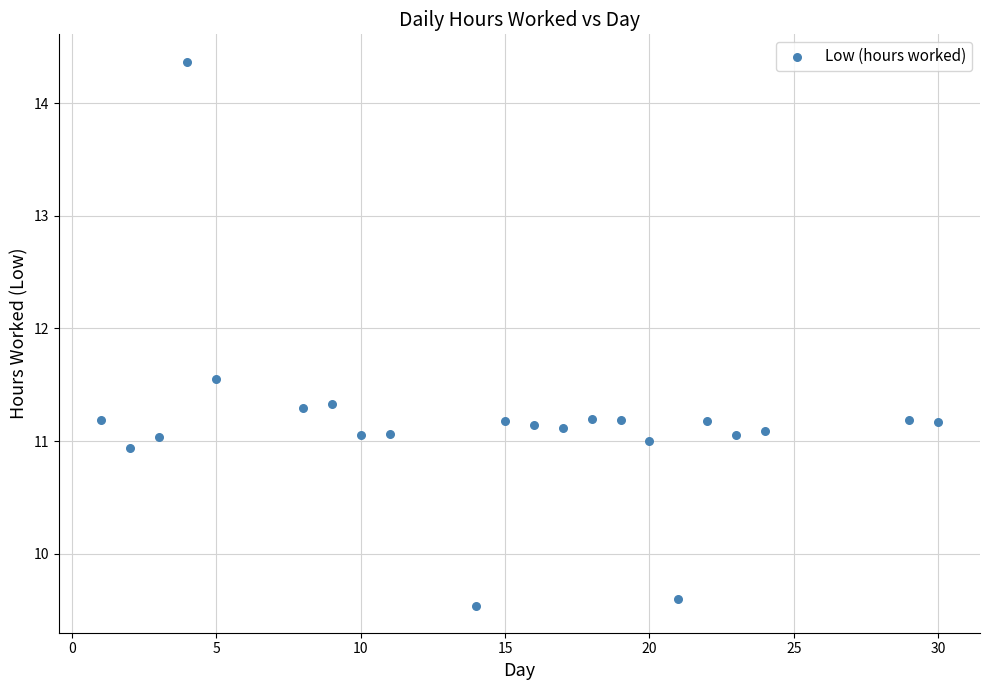

What is the range of X values (max minus min)?

29.0